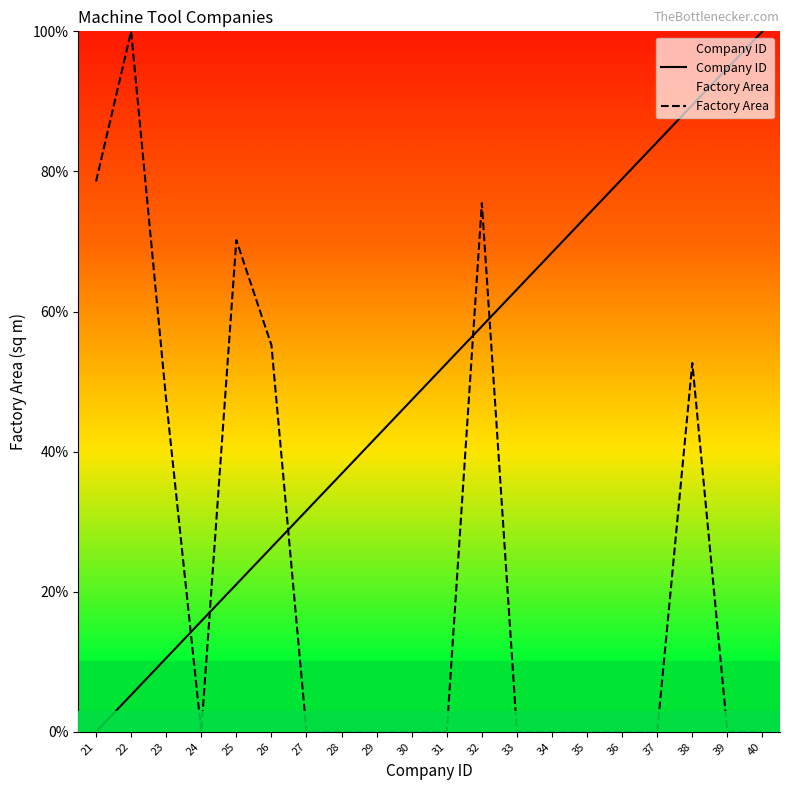

Reading left to right, what are all the values shown in this chart?

Company ID: 0.0	5.3	10.5	15.8	21.1	26.3	31.6	36.8	42.1	47.4	52.6	57.9	63.2	68.4	73.7	78.9	84.2	89.5	94.7	100.0
Factory Area: 78.6	100.0	47.4	0.0	70.2	55.2	0.0	0.0	0.0	0.0	0.0	75.5	0.0	0.0	0.0	0.0	0.0	52.6	0.0	0.0